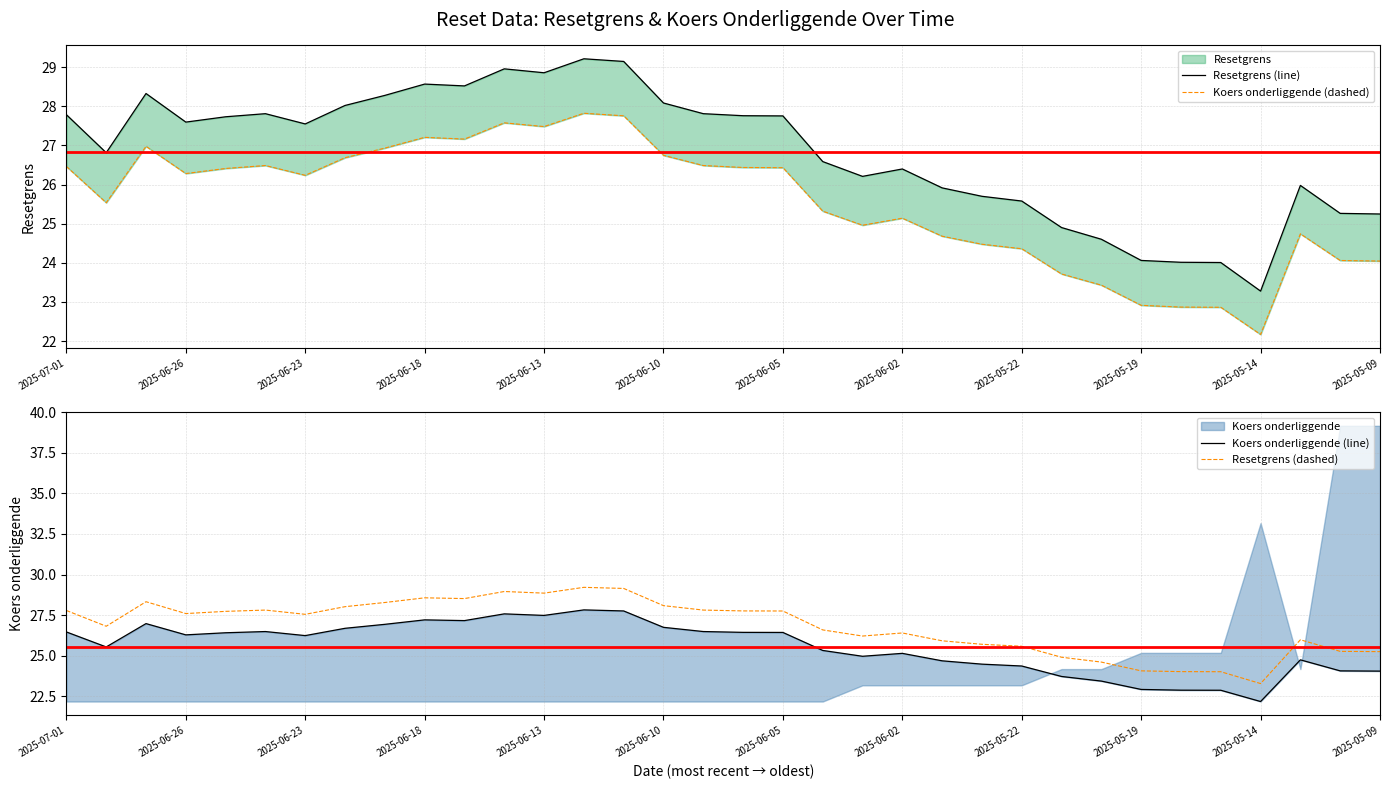

Reading left to right, extract all data points from this chart.

Resetgrens (line): 27.8	26.8	28.3	27.6	27.7	27.8	27.5	28.0	28.3	28.6	28.5	29.0	28.9	29.2	29.1	28.1	27.8	27.8	27.8	26.6	26.2	26.4	25.9	25.7	25.6	24.9	24.6	24.1	24.0	24.0	23.3	26.0	25.3	25.2
Koers onderliggende (dashed): 26.5	25.5	27.0	26.3	26.4	26.5	26.2	26.7	26.9	27.2	27.2	27.6	27.5	27.8	27.8	26.7	26.5	26.4	26.4	25.3	25.0	25.1	24.7	24.5	24.4	23.7	23.4	22.9	22.9	22.9	22.2	24.7	24.1	24.0
Koers onderliggende (line): 26.5	25.5	27.0	26.3	26.4	26.5	26.2	26.7	26.9	27.2	27.2	27.6	27.5	27.8	27.8	26.7	26.5	26.4	26.4	25.3	25.0	25.1	24.7	24.5	24.4	23.7	23.4	22.9	22.9	22.9	22.2	24.7	24.1	24.0
Resetgrens (dashed): 27.8	26.8	28.3	27.6	27.7	27.8	27.5	28.0	28.3	28.6	28.5	29.0	28.9	29.2	29.1	28.1	27.8	27.8	27.8	26.6	26.2	26.4	25.9	25.7	25.6	24.9	24.6	24.1	24.0	24.0	23.3	26.0	25.3	25.2